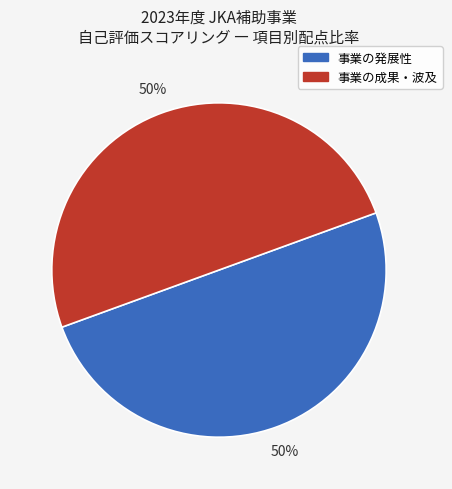

To the nearest percent, what is the average slice percentage?

50%